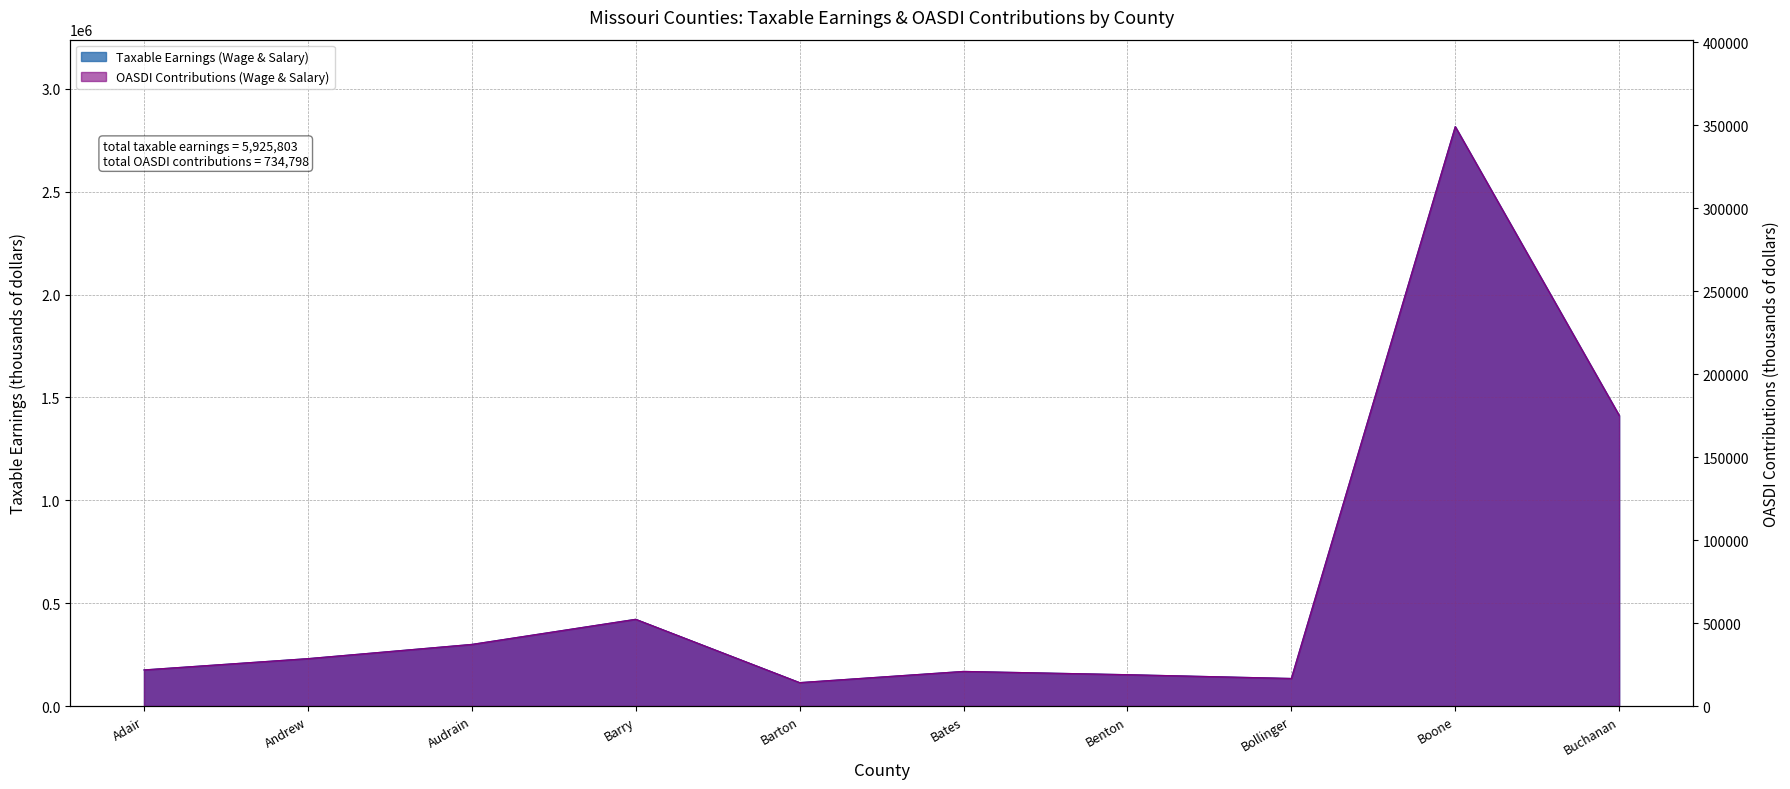

What is the label of the 10th point from the right?

Adair